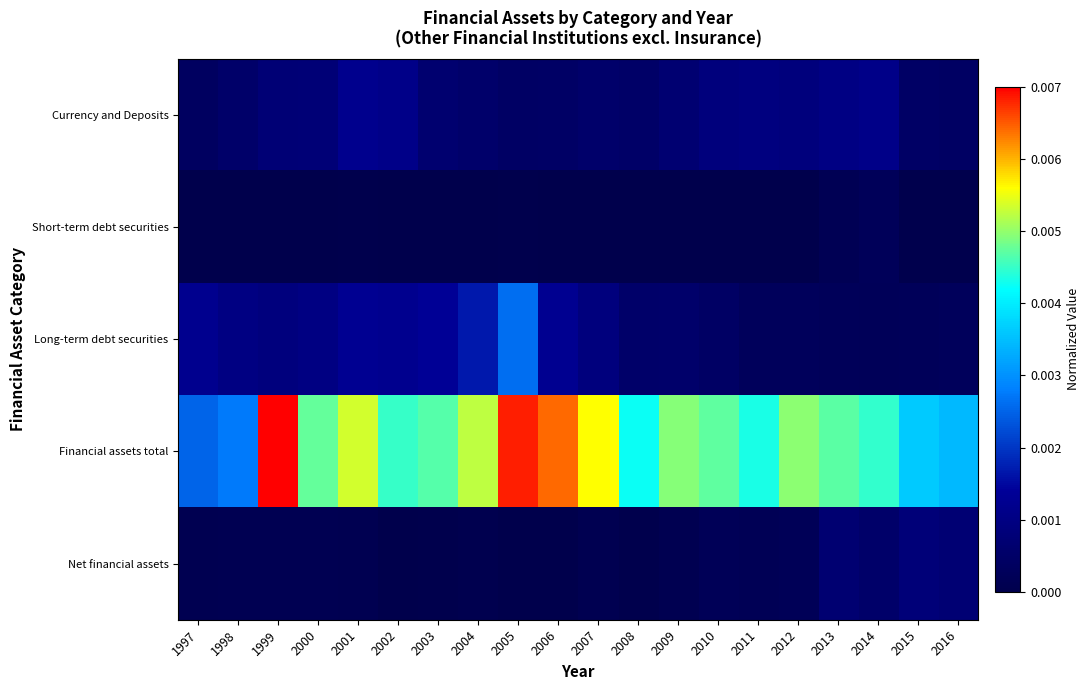

Count the number of categories in the chart.

20